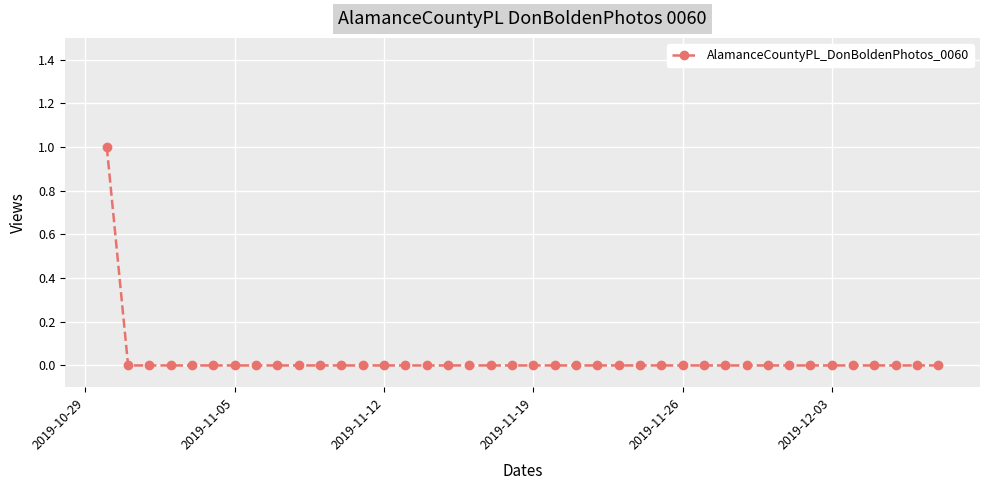

Count the number of data series in this chart.

1